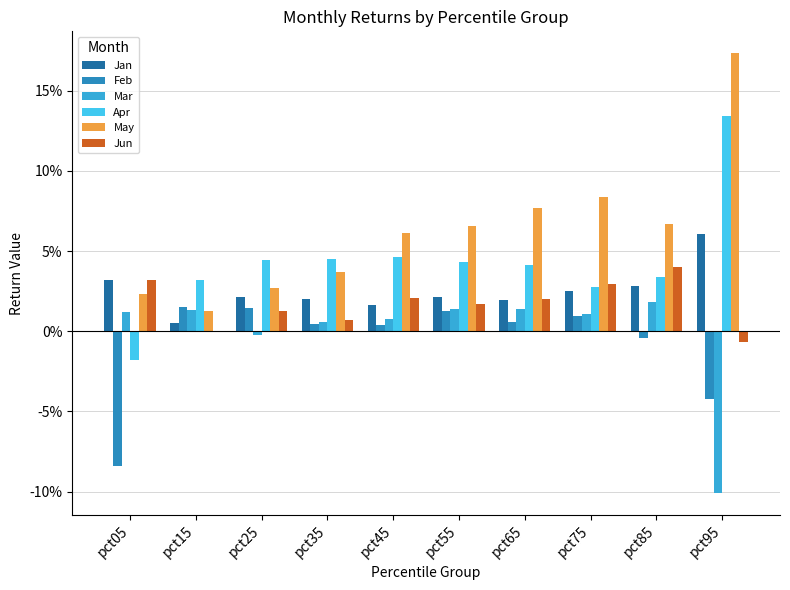

Reading left to right, extract all data points from this chart.

Jan: 0.0	0.0	0.0	0.0	0.0	0.0	0.0	0.0	0.0	0.1
Feb: -0.1	0.0	0.0	0.0	0.0	0.0	0.0	0.0	-0.0	-0.0
Mar: 0.0	0.0	-0.0	0.0	0.0	0.0	0.0	0.0	0.0	-0.1
Apr: -0.0	0.0	0.0	0.0	0.0	0.0	0.0	0.0	0.0	0.1
May: 0.0	0.0	0.0	0.0	0.1	0.1	0.1	0.1	0.1	0.2
Jun: 0.0	0.0	0.0	0.0	0.0	0.0	0.0	0.0	0.0	-0.0